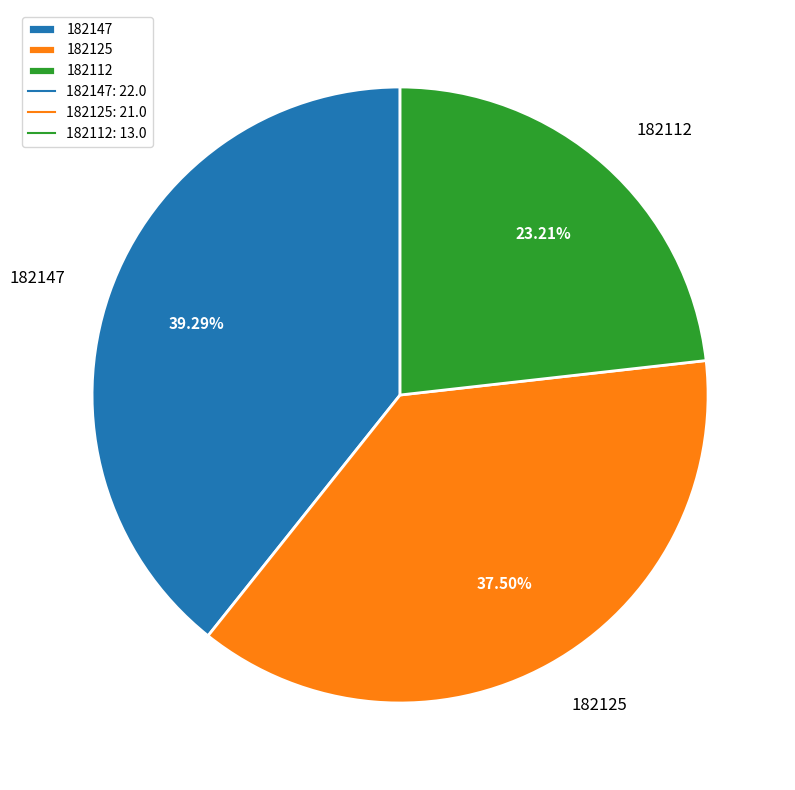

Is it true that 182147 is 39% of the pie?

True